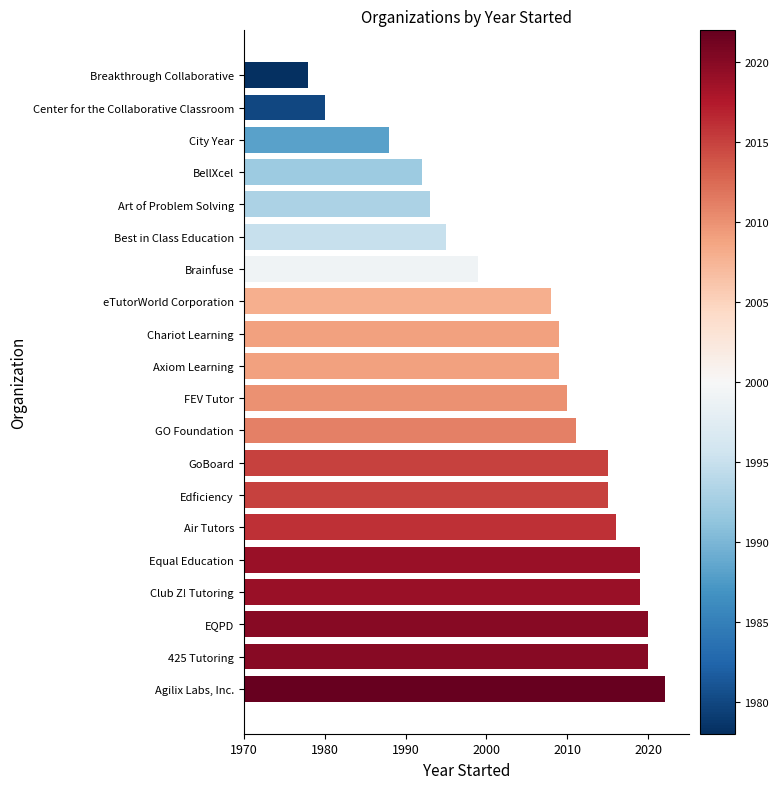

Reading bottom to top, list all the values displayed in this chart.

Agilix Labs, Inc.=2022	425 Tutoring=2020	EQPD=2020	Club Z! Tutoring=2019	Equal Education=2019	Air Tutors=2016	Edficiency=2015	GoBoard=2015	GO Foundation=2011	FEV Tutor=2010	Axiom Learning=2009	Chariot Learning=2009	eTutorWorld Corporation=2008	Brainfuse=1999	Best in Class Education=1995	Art of Problem Solving=1993	BellXcel=1992	City Year=1988	Center for the Collaborative Classroom=1980	Breakthrough Collaborative=1978